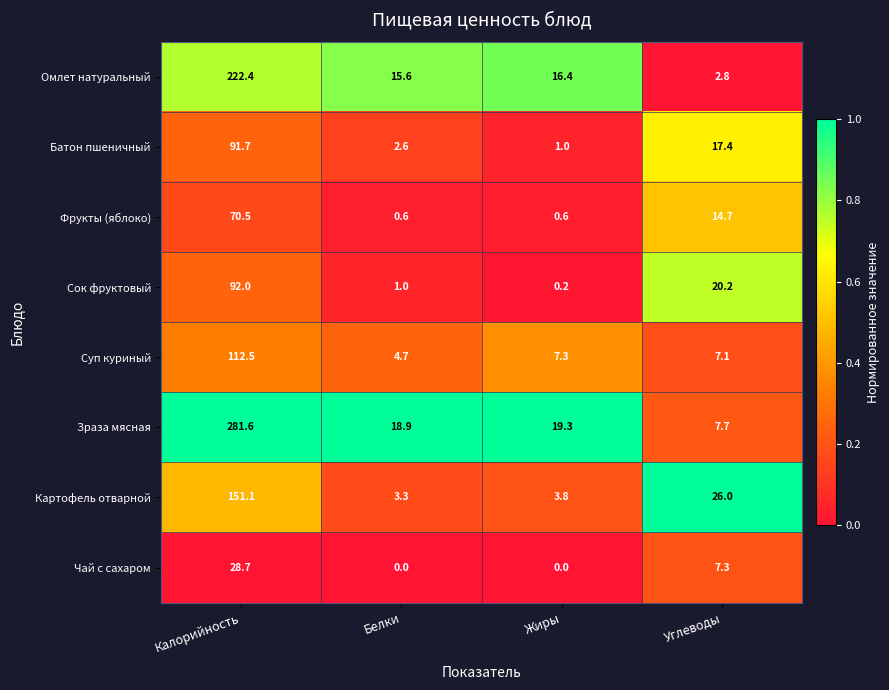

Between Жиры and Углеводы, which series saw the biggest shift?

Картофель отварной